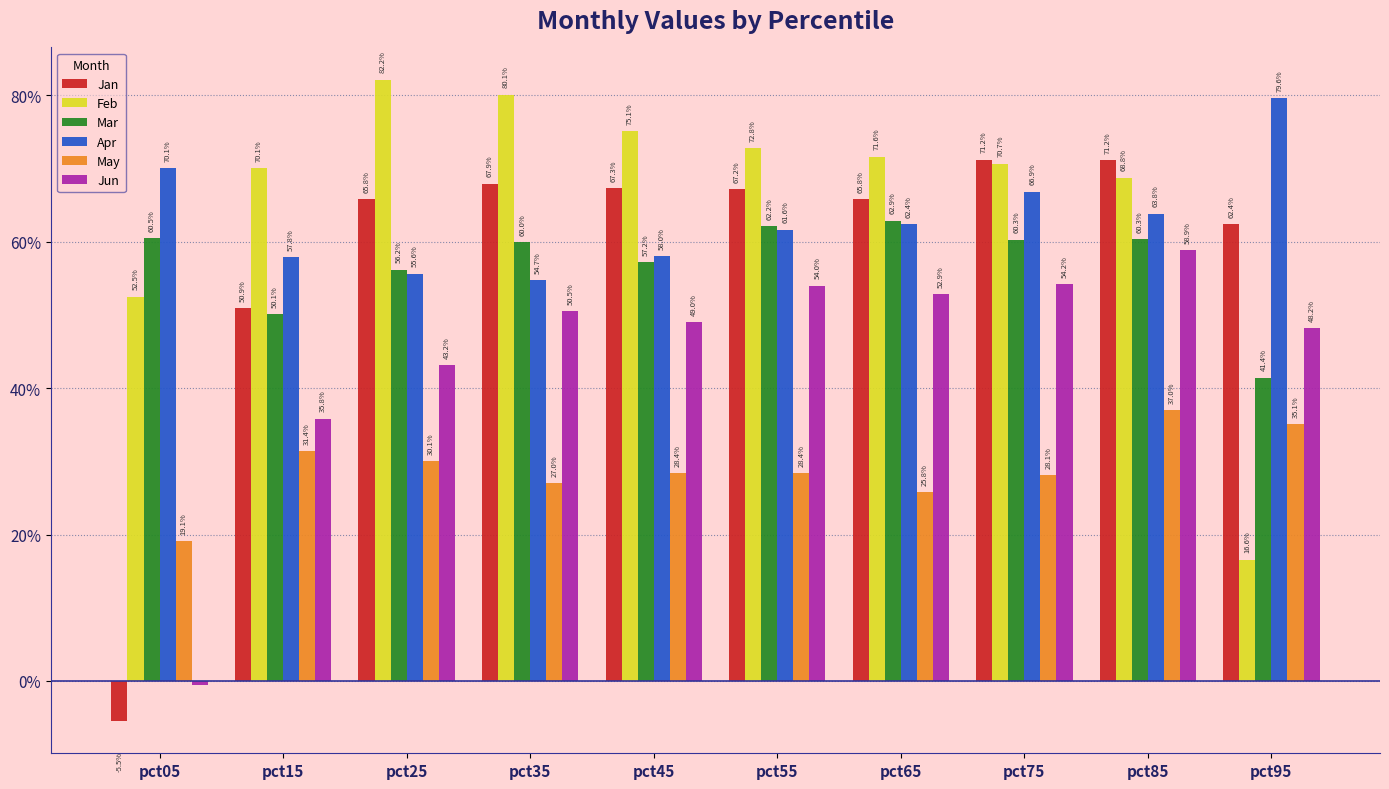

Read the May value at pct55.

0.3